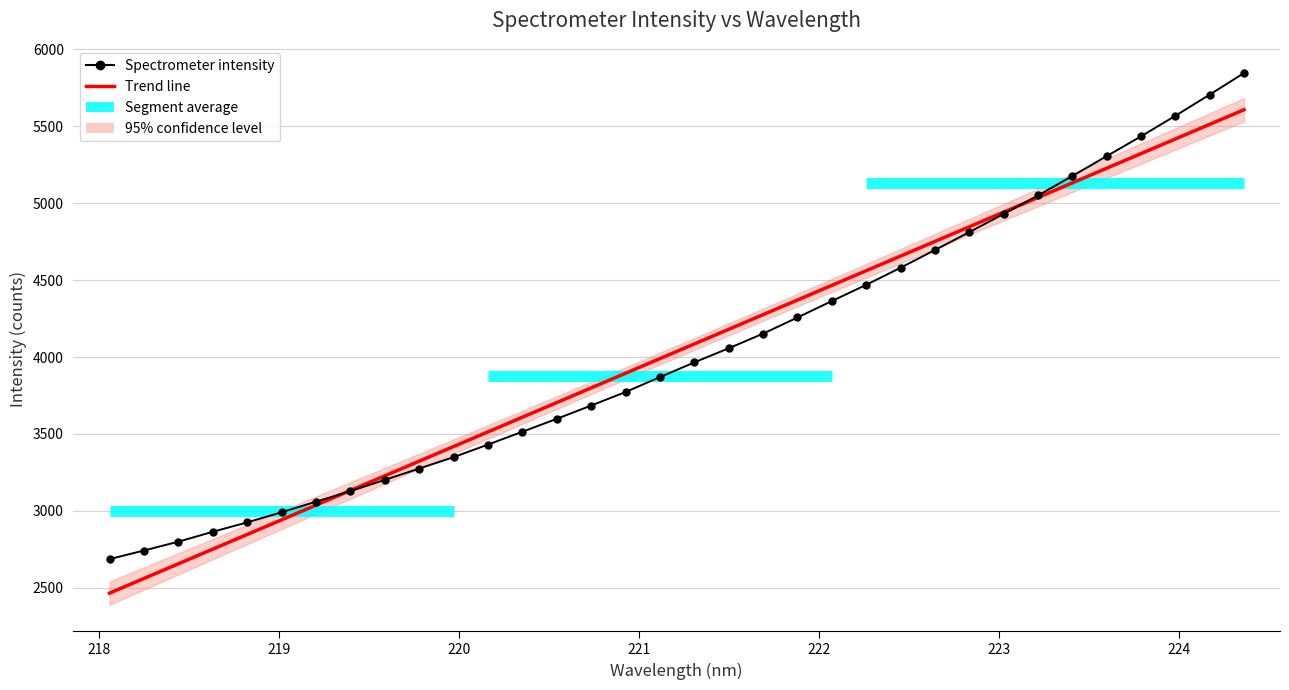

Which series ends up on top after the final intersection of Trend line and Spectrometer intensity?

Spectrometer intensity